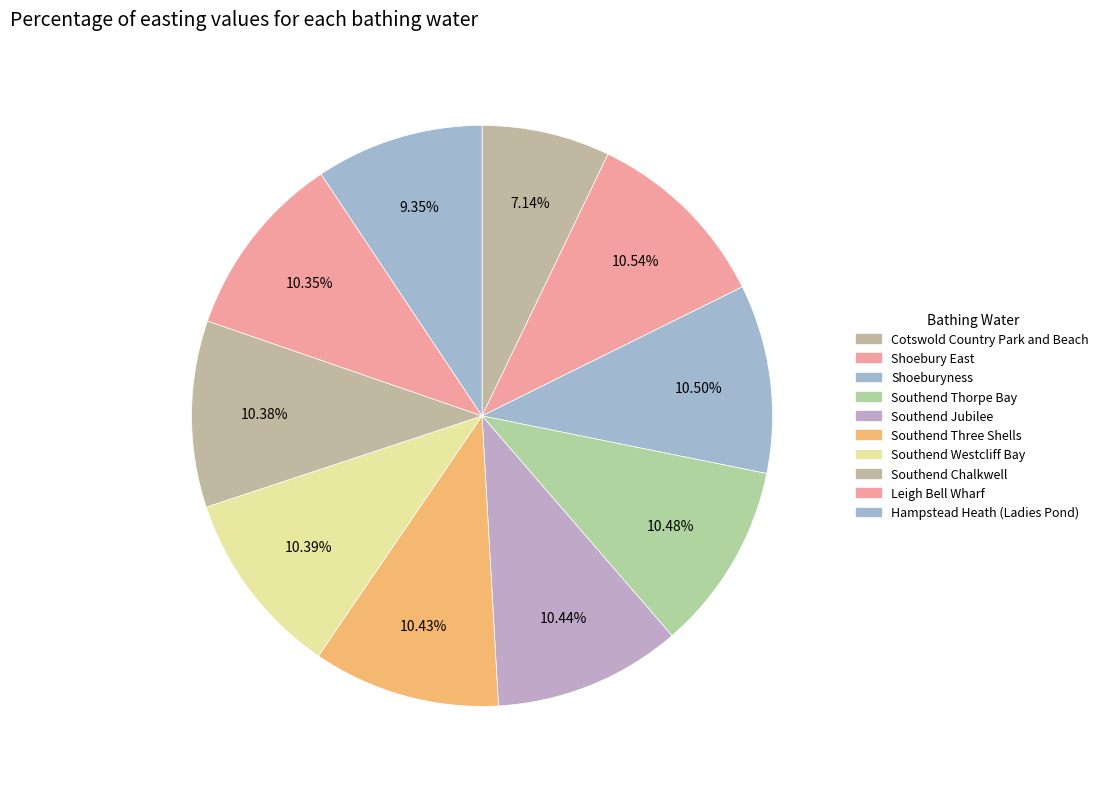

To the nearest percent, what is the average slice percentage?

10%